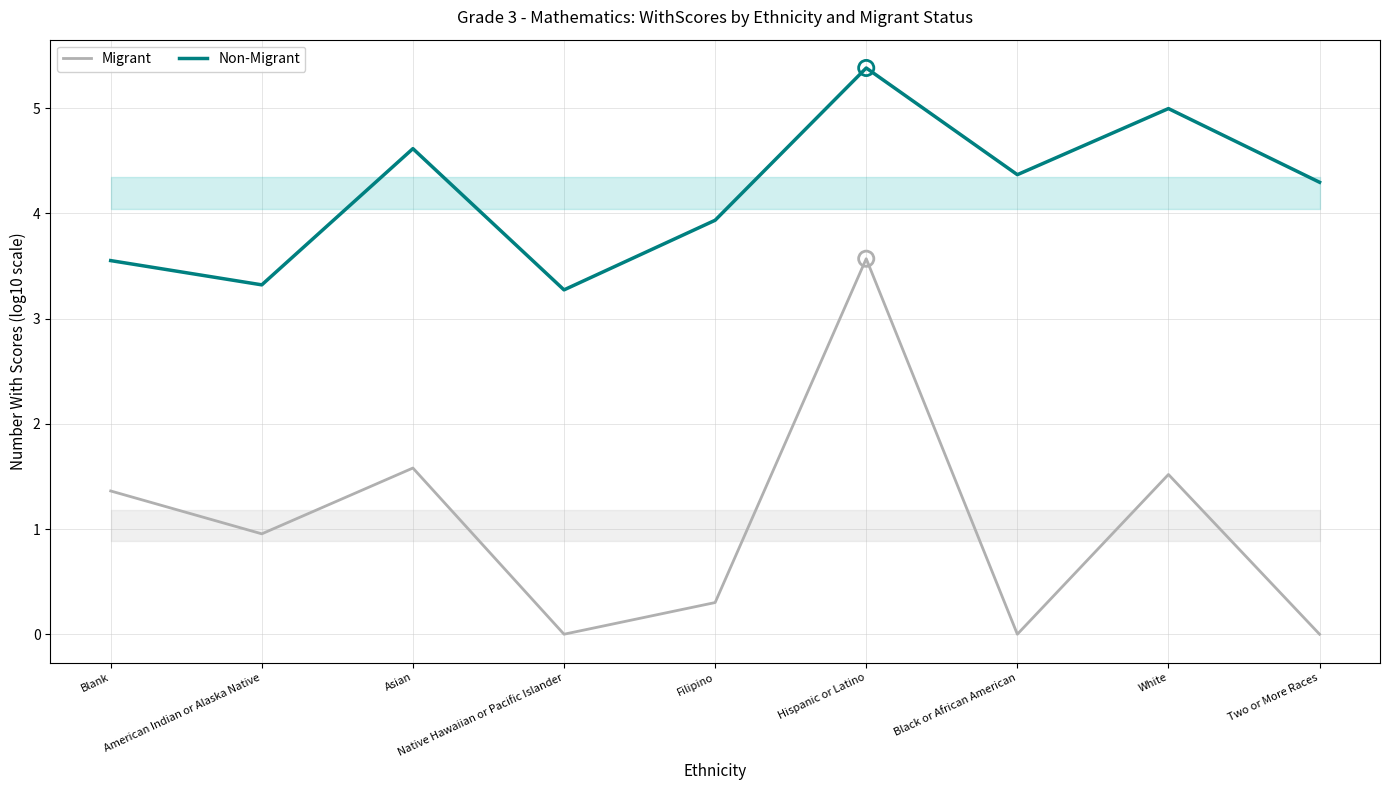

What is the total value across all series at Two or More Races?

4.3